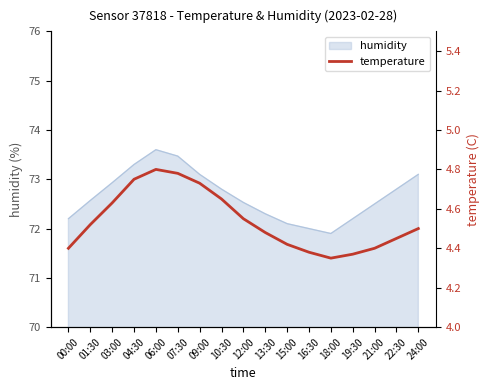

The humidity series shows 127.3 at 04:30. True or false?

False